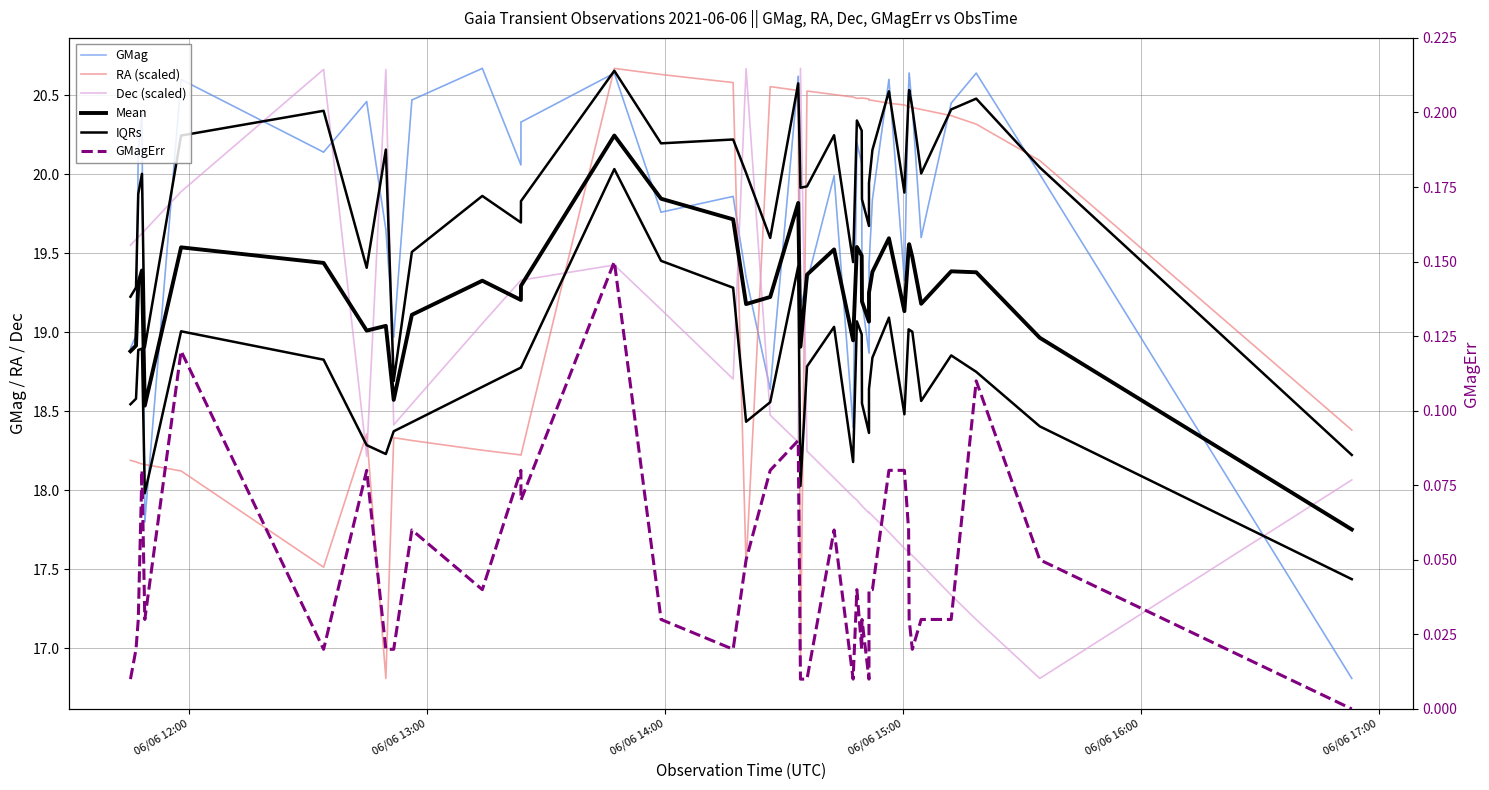

How many lines are shown in the chart?

6